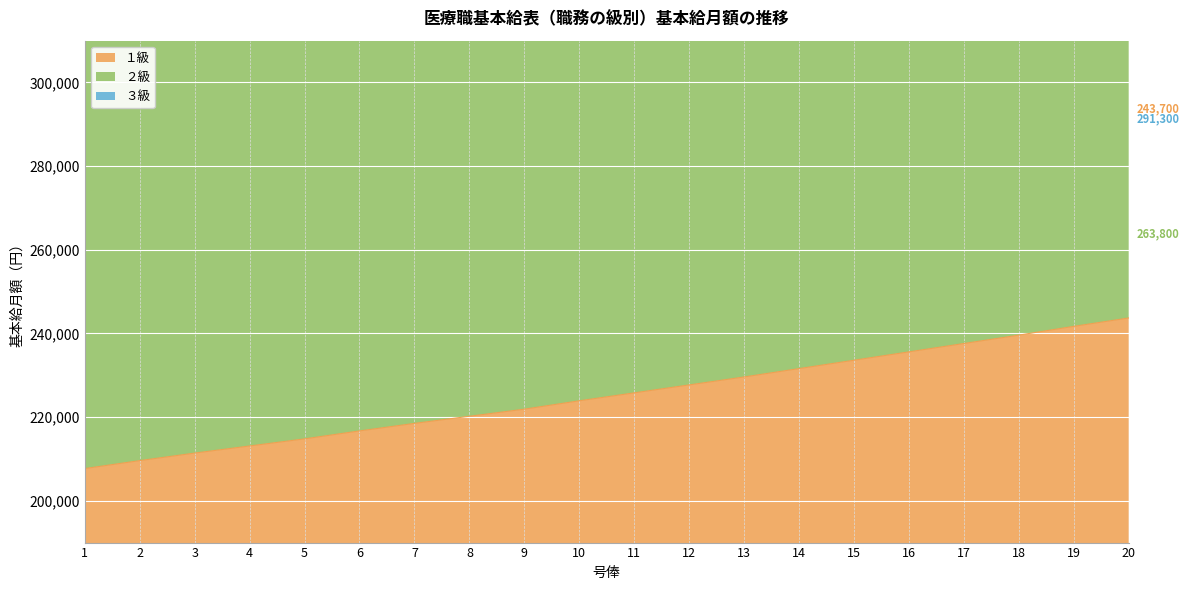

Does the chart display data point markers on the line(s)?

No